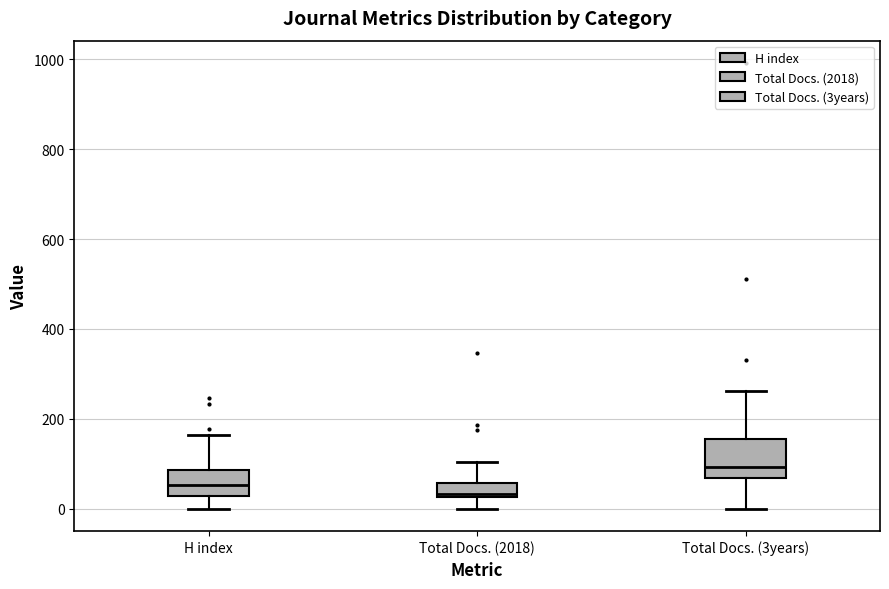

Where is the upper edge of the box for H index on the y-axis? The values are not printed on the chart, so give them approximately, as read against the axis.

80